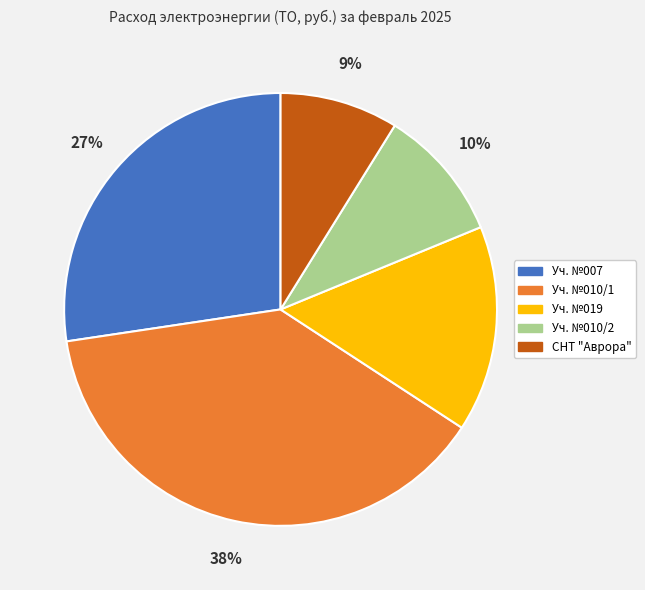

To the nearest percent, what is the combined percentage of Уч. №010/2 and Уч. №010/1?

48%